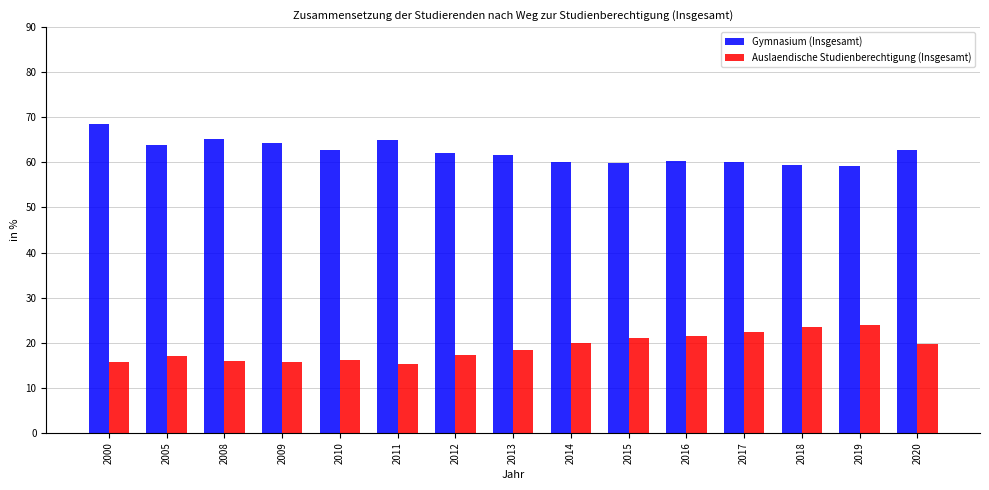

What is the maximum value for Gymnasium (Insgesamt)?

68.6